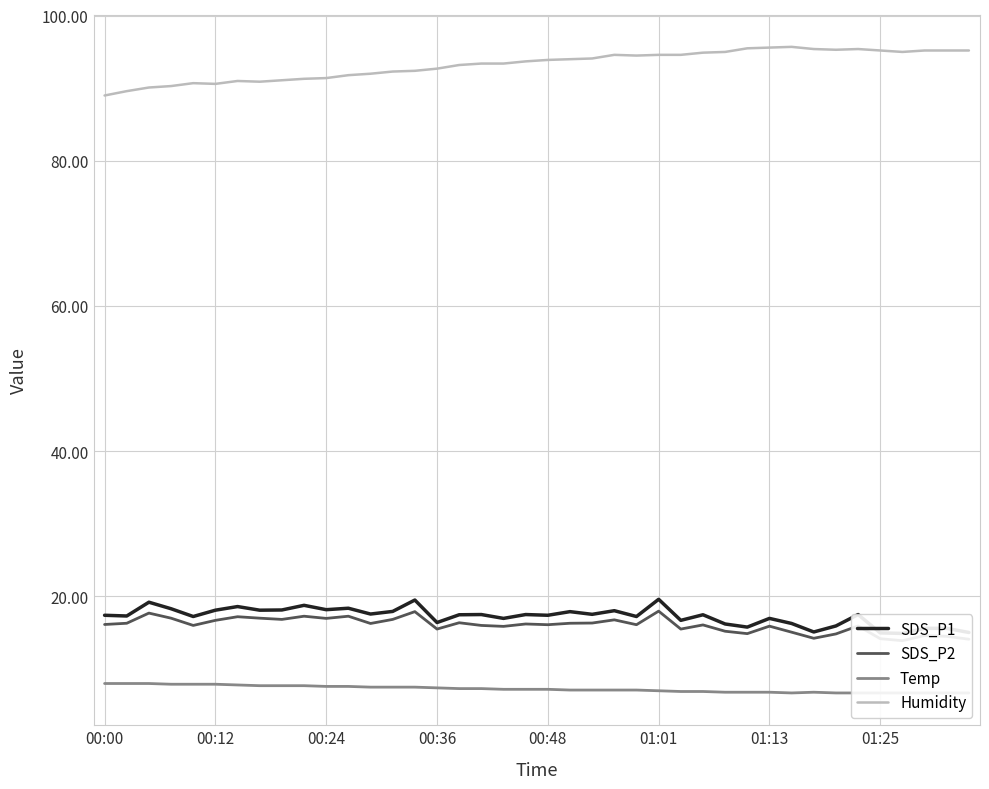

Does the chart have visible grid lines?

Yes